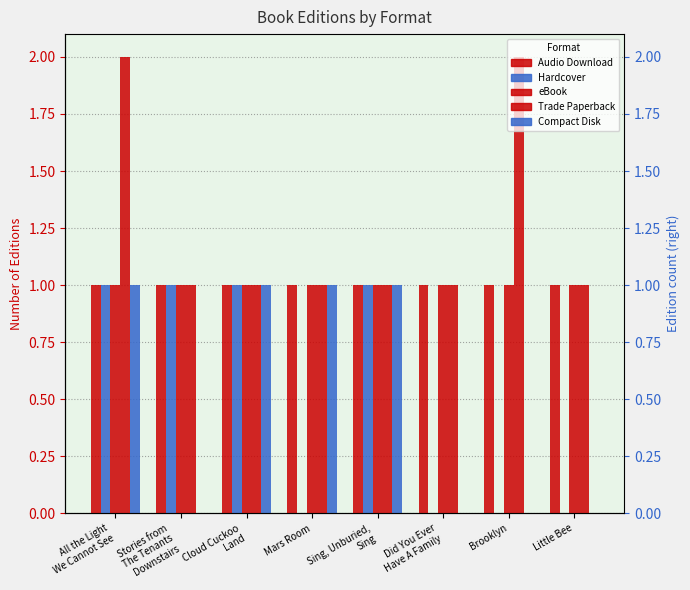

Reading left to right, list all the values displayed in this chart.

Audio Download: 1	1	1	1	1	1	1	1
Hardcover: 1	1	1	0	1	0	0	0
eBook: 1	1	1	1	1	1	1	1
Trade Paperback: 2	1	1	1	1	1	2	1
Compact Disk: 1	0	1	1	1	0	0	0